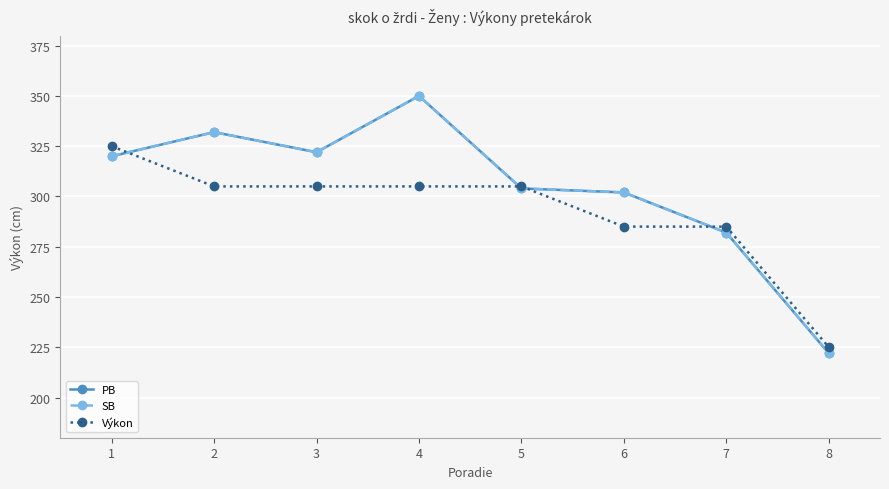

Does the chart have visible grid lines?

Yes